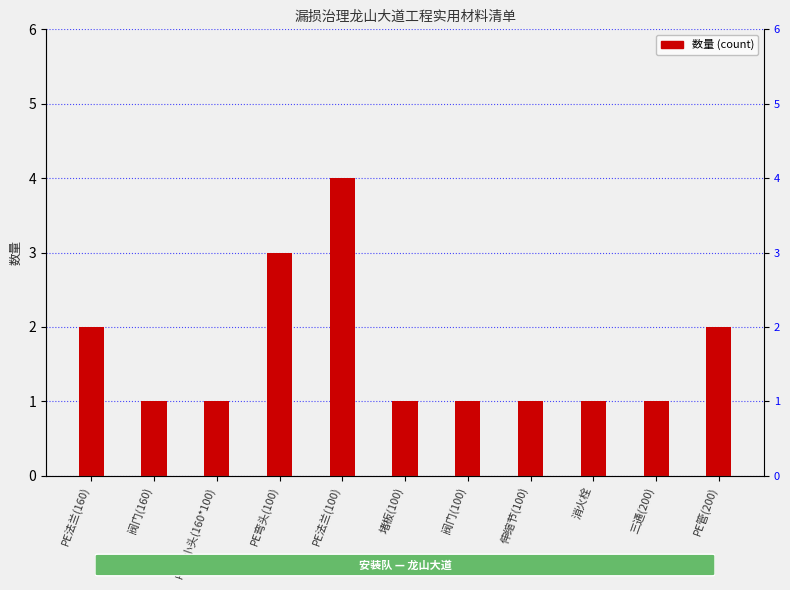

Reading left to right, list all the values displayed in this chart.

PE法兰(160)=2	阀门(160)=1	PE大小头(160*100)=1	PE弯头(100)=3	PE法兰(100)=4	堵板(100)=1	阀门(100)=1	伸缩节(100)=1	消火栓=1	三通(200)=1	PE管(200)=2